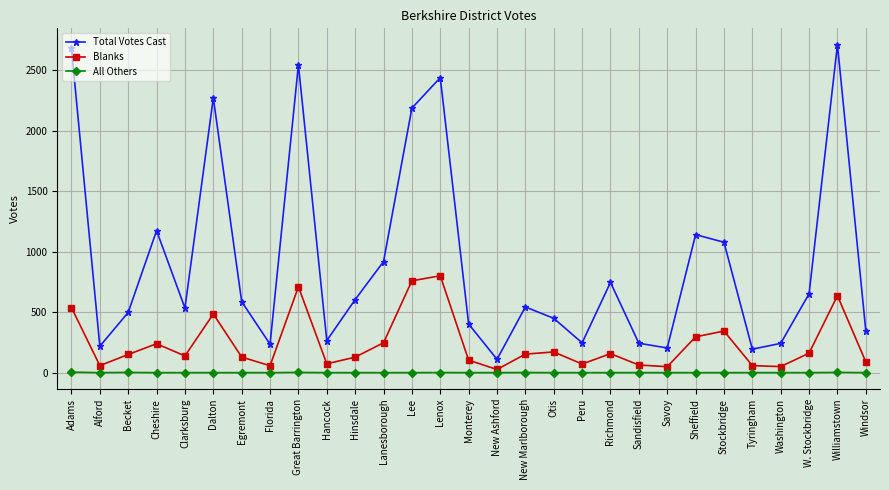

What is the label of the 7th point from the left?

Egremont